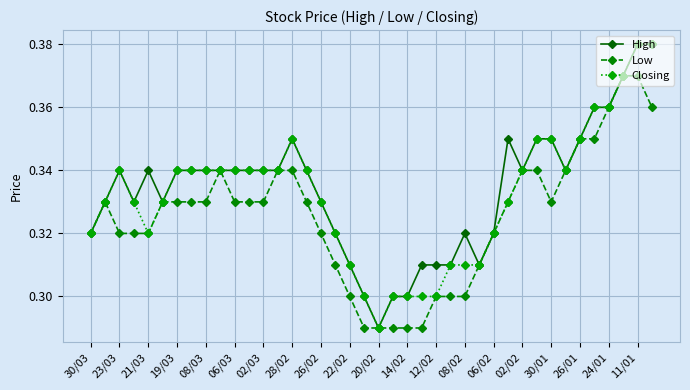

True or false: Low has more than 1 interior local peaks.

True